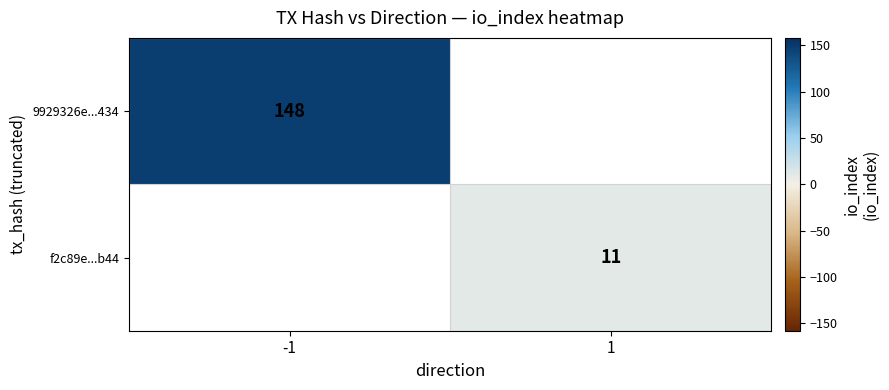

The 9929326e...434 series shows 148 at -1. True or false?

True